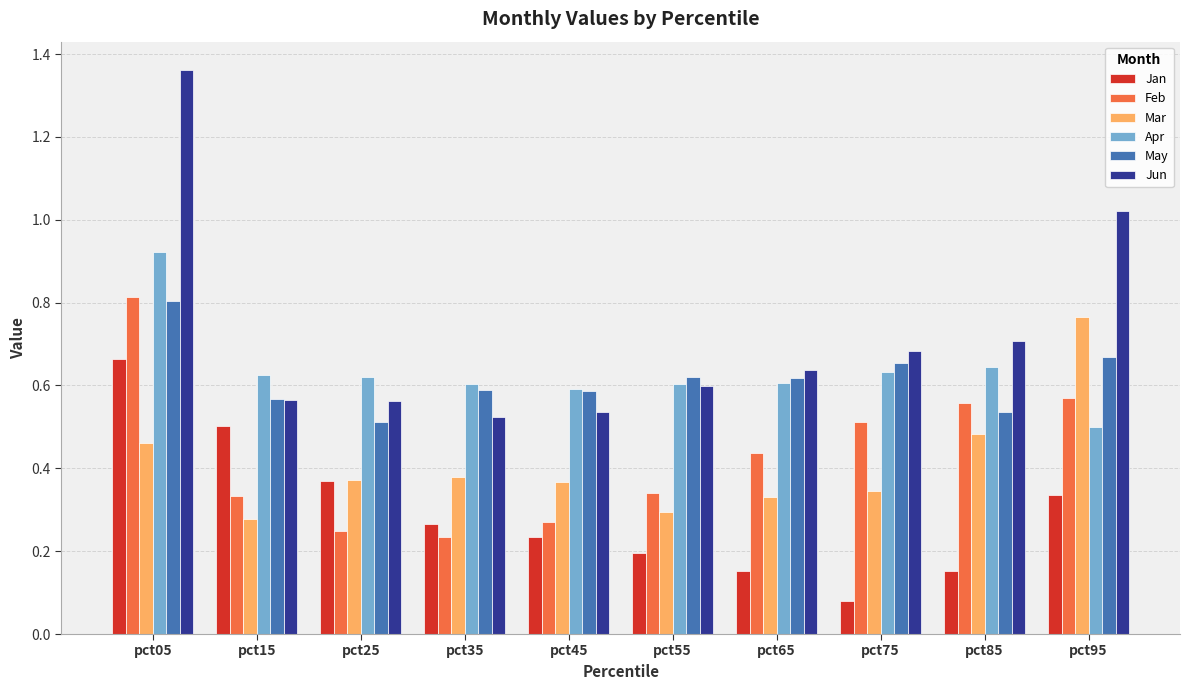

Between pct25 and pct45, which series saw the biggest shift?

Jan